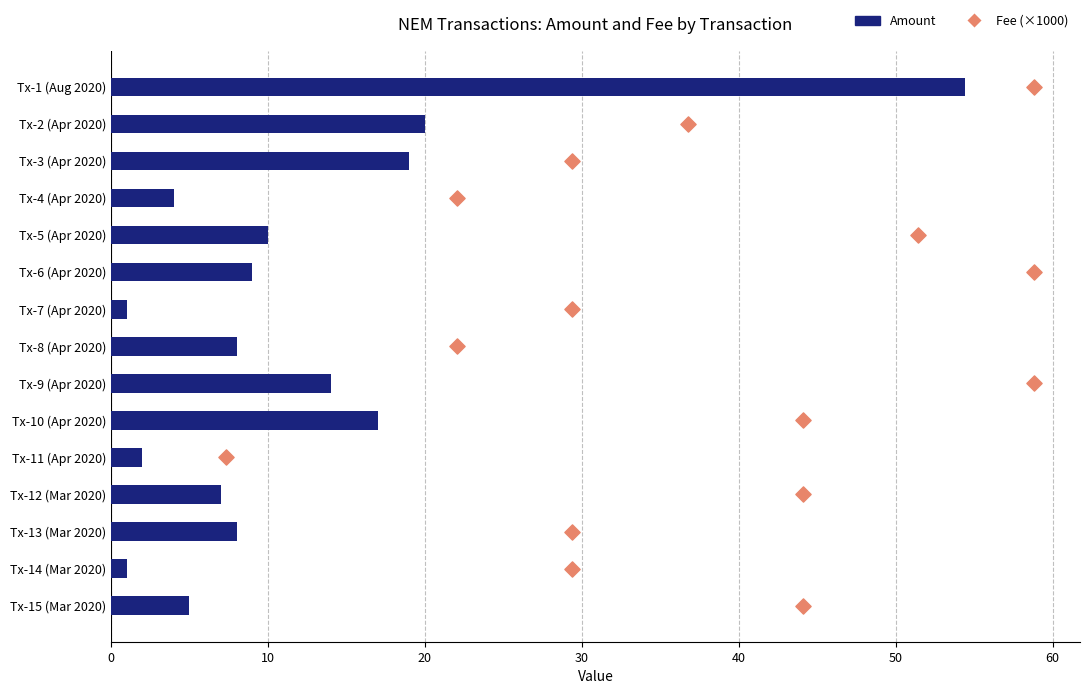

Is the value of Amount at 11 greater than the value of Fee (×1000) at 20?

Yes